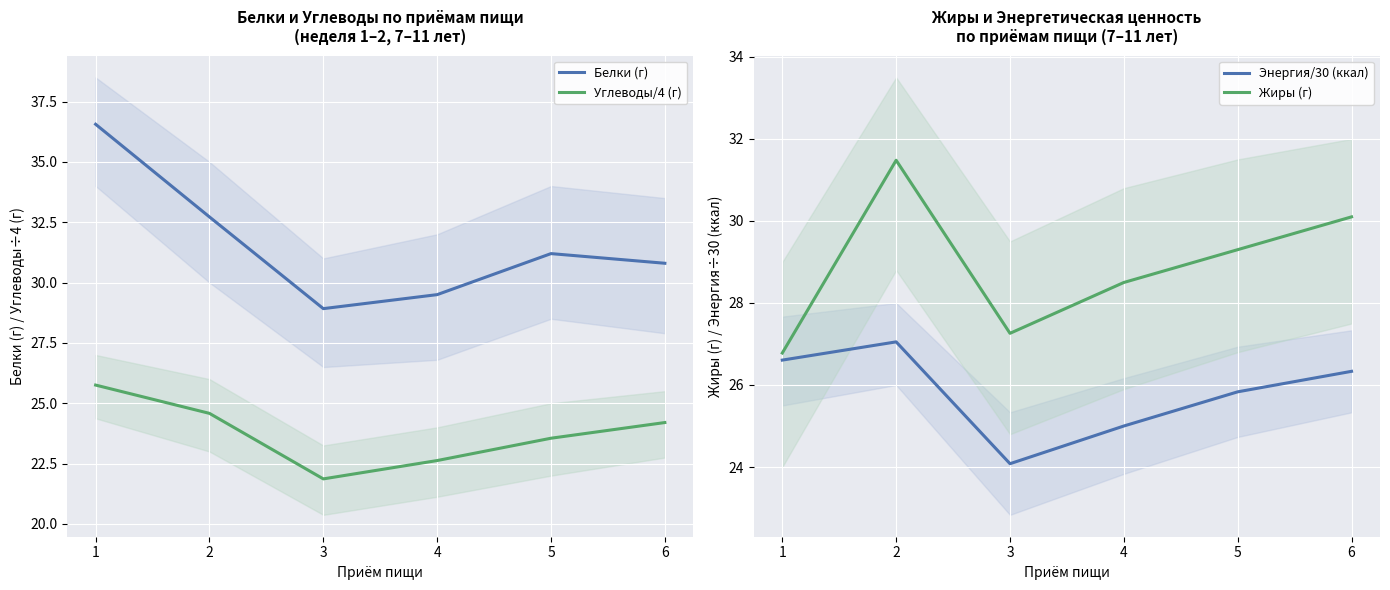

What is the value of the Углеводы/4 (г) point at the 3rd from the left?

21.9